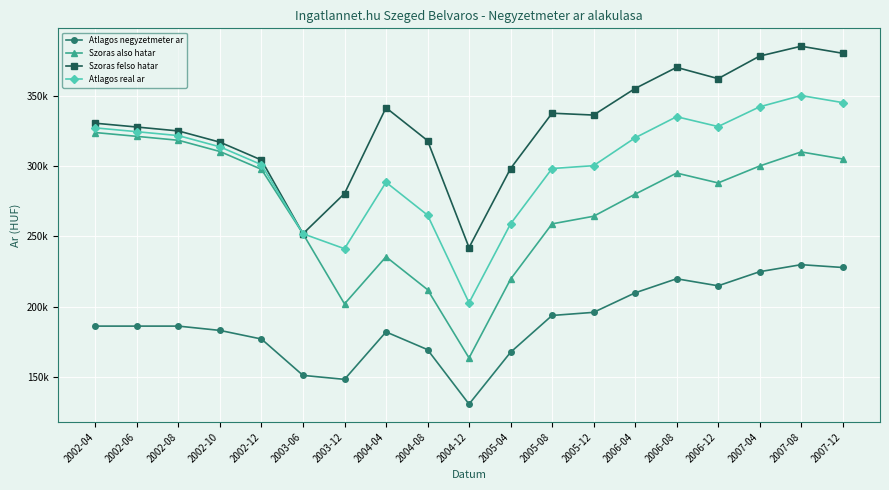

What is the highest value of the Atlagos negyzetmeter ar series?

230000